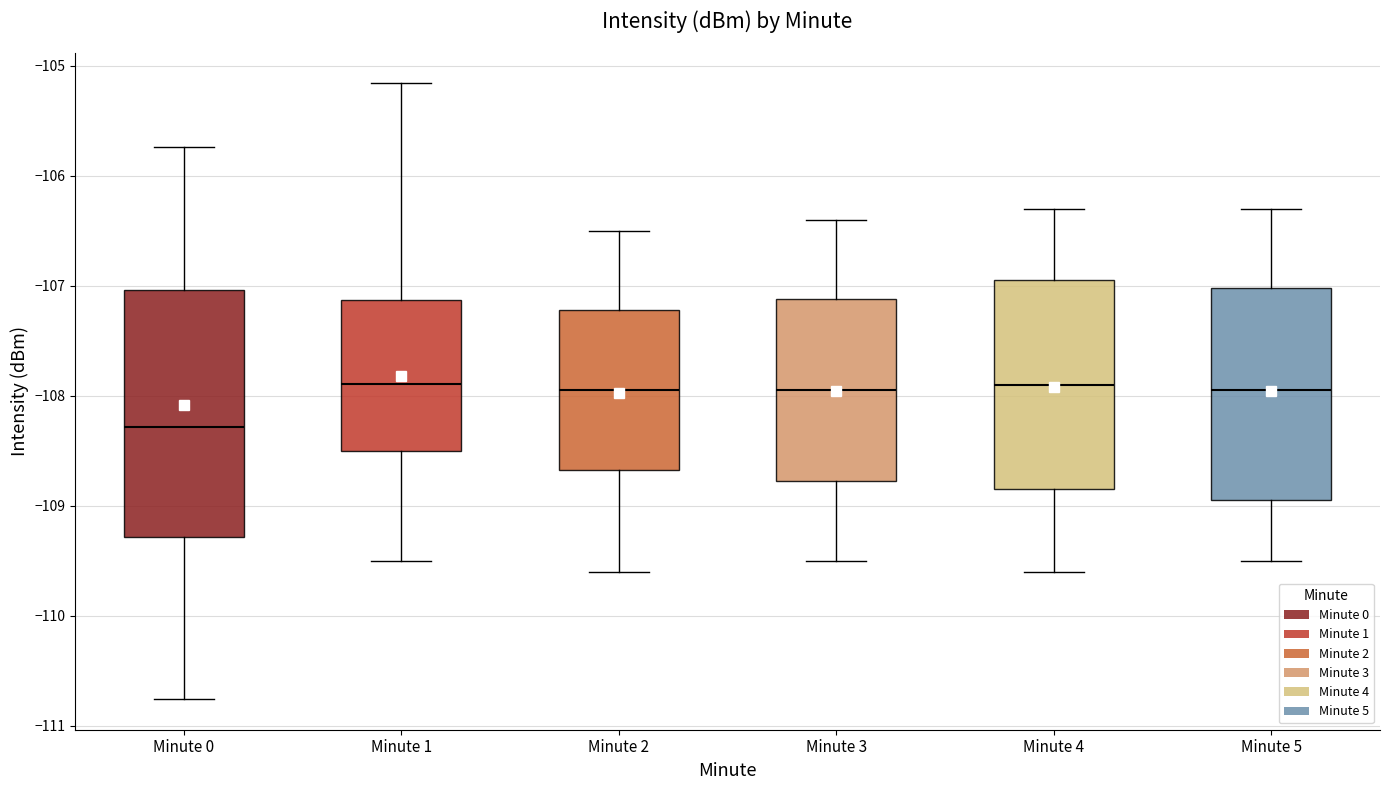

Which box is the tallest, from its lower edge to its upper edge?

Minute 0